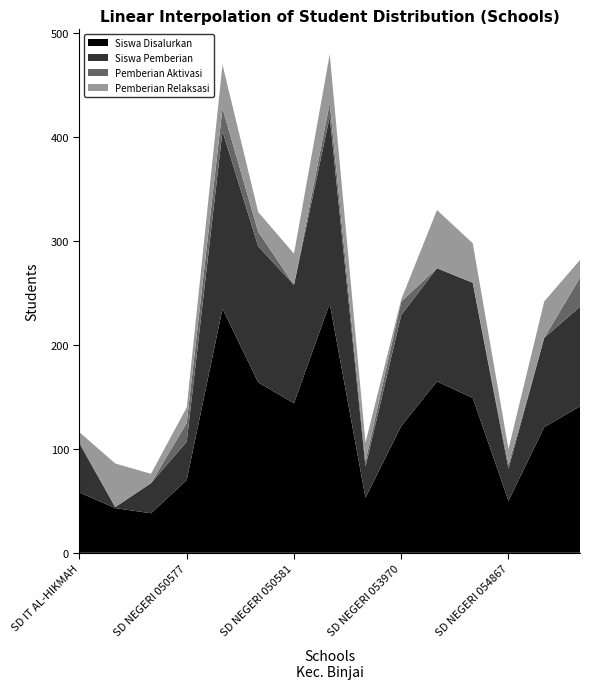

Reading right to left, transcribe all the data shown in this chart.

Siswa Disalurkan: SD NEGERI 054871=141	SD NEGERI 054870=121	SD NEGERI 054867=50	SD NEGERI 054866=149	SD NEGERI 053973=165	SD NEGERI 053970=122	SD NEGERI 050594=53	SD NEGERI 050586=240	SD NEGERI 050581=144	SD NEGERI 050579=164	SD NEGERI 050578=235	SD NEGERI 050577=70	SD IT HAFIDZUL QURAN=38	SD IT AMANAH=43	SD IT AL-HIKMAH=58
Siswa Pemberian: SD NEGERI 054871=96	SD NEGERI 054870=86	SD NEGERI 054867=31	SD NEGERI 054866=111	SD NEGERI 053973=109	SD NEGERI 053970=107	SD NEGERI 050594=30	SD NEGERI 050586=180	SD NEGERI 050581=114	SD NEGERI 050579=131	SD NEGERI 050578=171	SD NEGERI 050577=37	SD IT HAFIDZUL QURAN=29	SD IT AMANAH=1	SD IT AL-HIKMAH=47
Pemberian Aktivasi: SD NEGERI 054871=28	SD NEGERI 054870=0	SD NEGERI 054867=4	SD NEGERI 054866=0	SD NEGERI 053973=0	SD NEGERI 053970=13	SD NEGERI 050594=5	SD NEGERI 050586=13	SD NEGERI 050581=0	SD NEGERI 050579=14	SD NEGERI 050578=22	SD NEGERI 050577=18	SD IT HAFIDZUL QURAN=0	SD IT AMANAH=0	SD IT AL-HIKMAH=2
Pemberian Relaksasi: SD NEGERI 054871=17	SD NEGERI 054870=35	SD NEGERI 054867=15	SD NEGERI 054866=38	SD NEGERI 053973=56	SD NEGERI 053970=2	SD NEGERI 050594=18	SD NEGERI 050586=47	SD NEGERI 050581=30	SD NEGERI 050579=19	SD NEGERI 050578=42	SD NEGERI 050577=15	SD IT HAFIDZUL QURAN=9	SD IT AMANAH=42	SD IT AL-HIKMAH=9